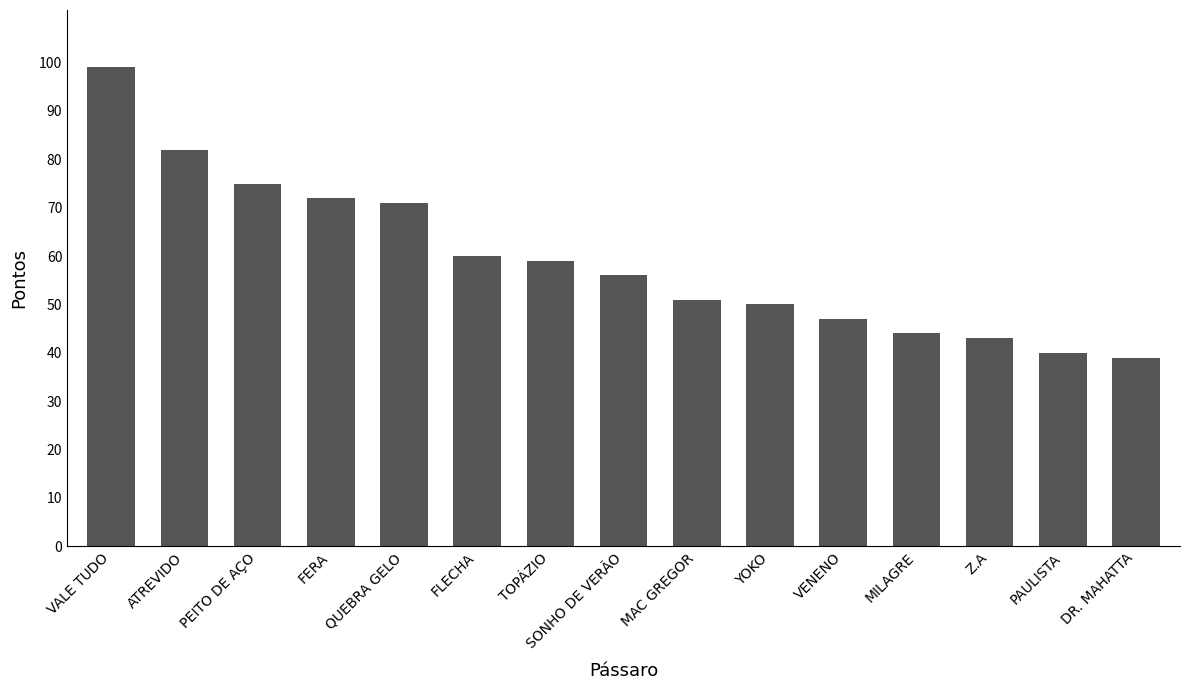

What is the ratio of the value at YOKO to the value at FLECHA?

0.8